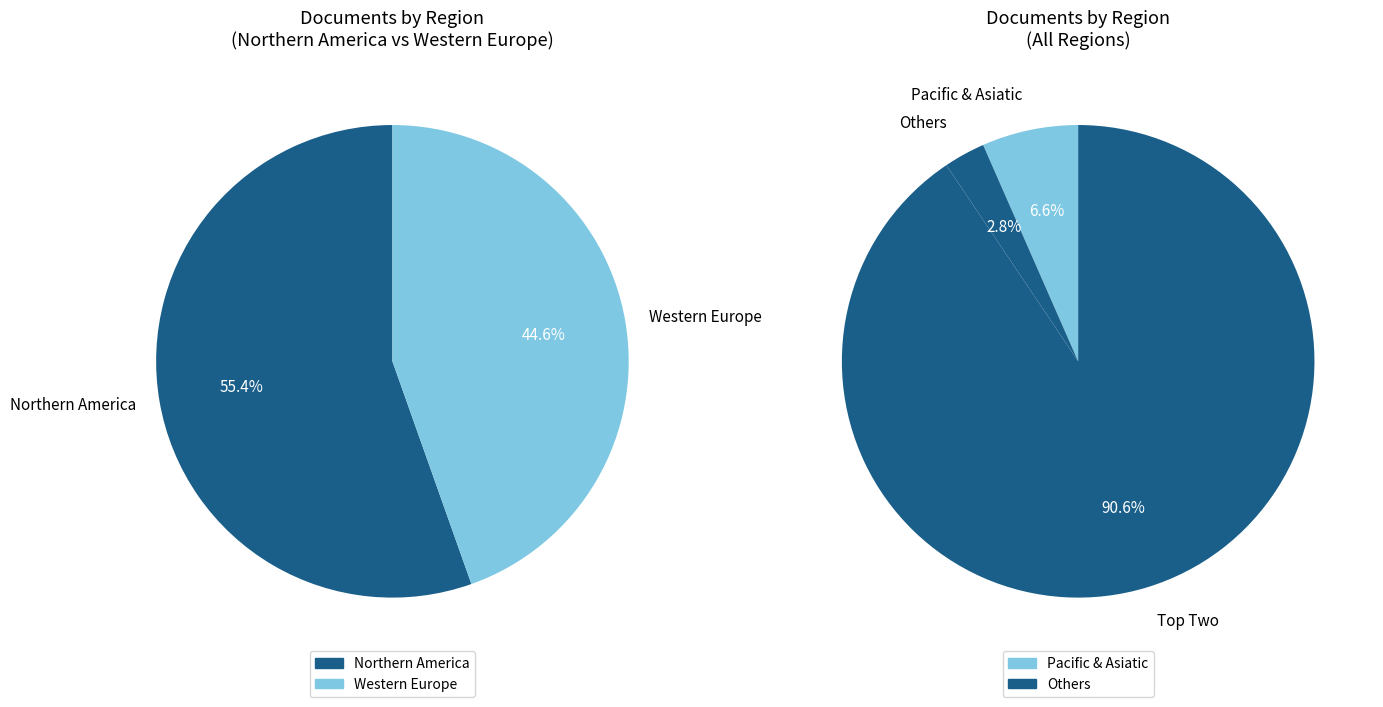

What percentage is NOT represented by Northern America?

49.8%